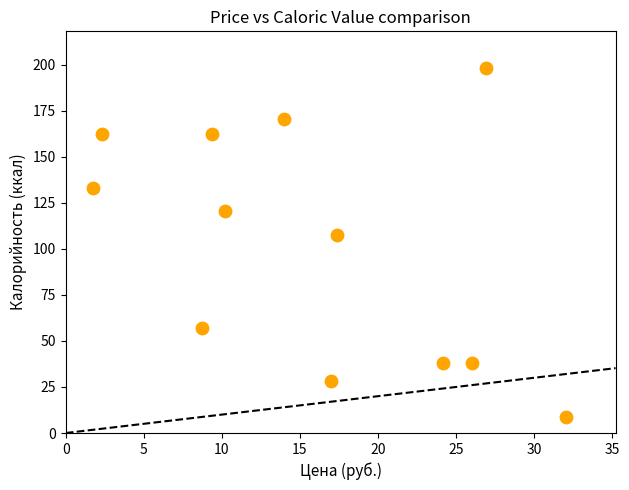

What Y value in the scatter plot is closest to 103?

107.8